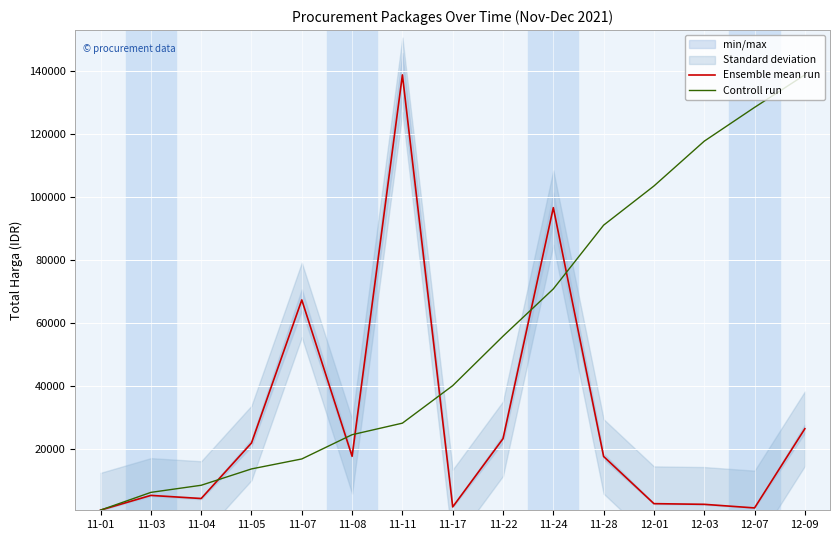

How many data points in Controll run are above 40112?

7